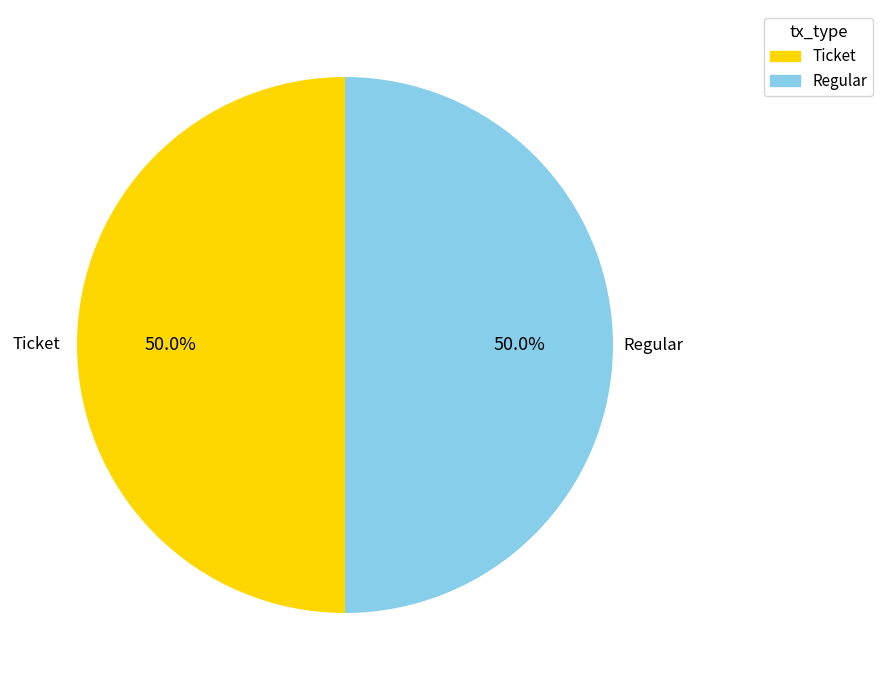

What percentage is NOT represented by Ticket?

50.0%